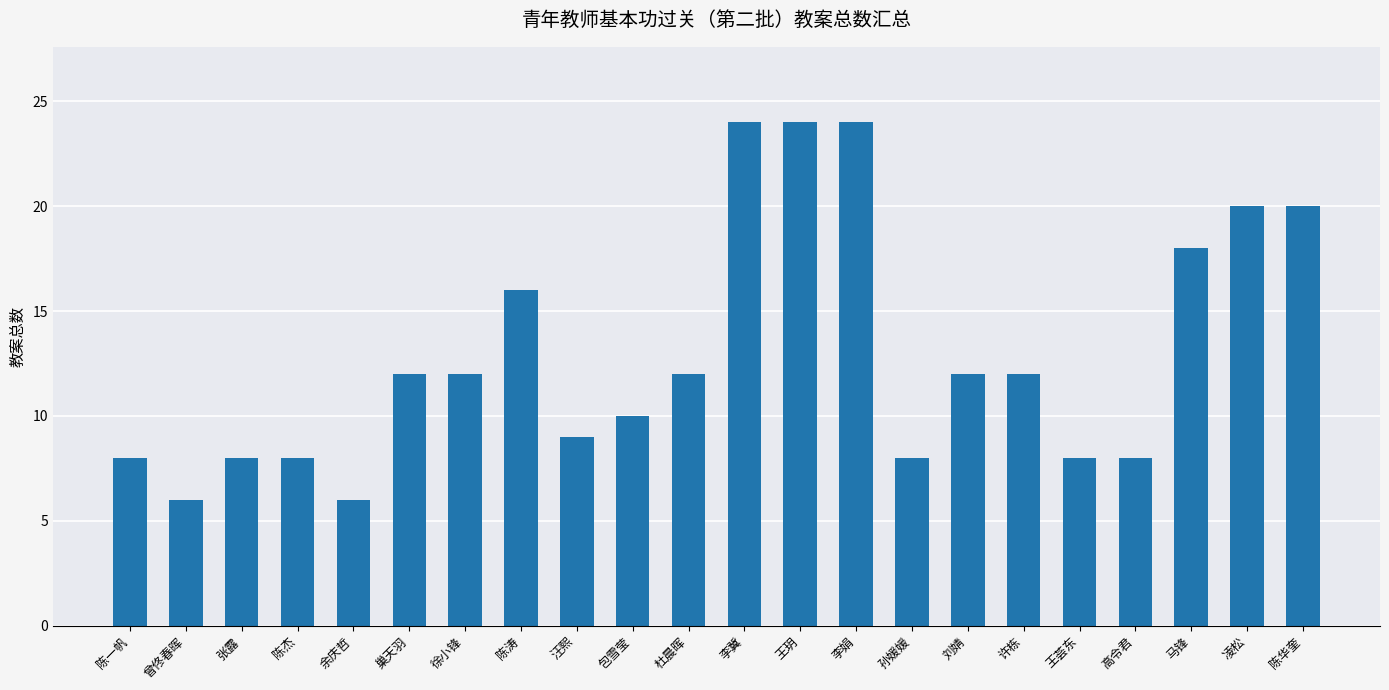

What is the value of the 4th bar from the left?

8